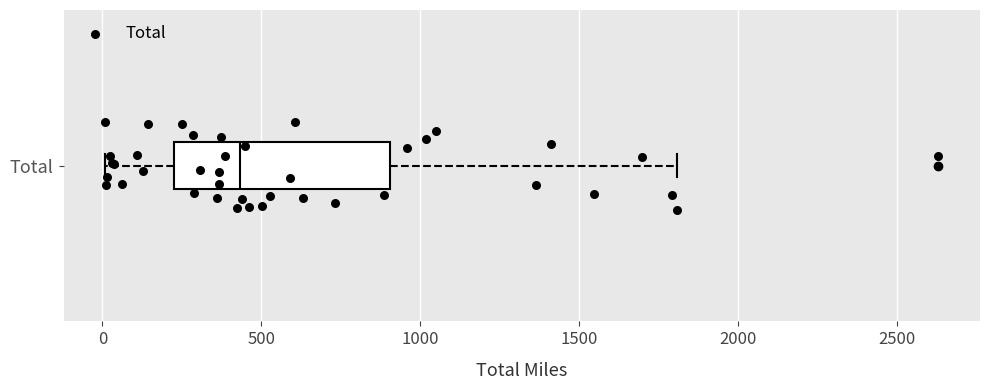

Transcribe this box plot: give where the median line is, the range the box spans, and where the two whiskers end, as read against the x-axis. The values are not printed on the chart, so give them approximately, as read against the axis.

median 450, box 200 to 900, whiskers 0 to 1800